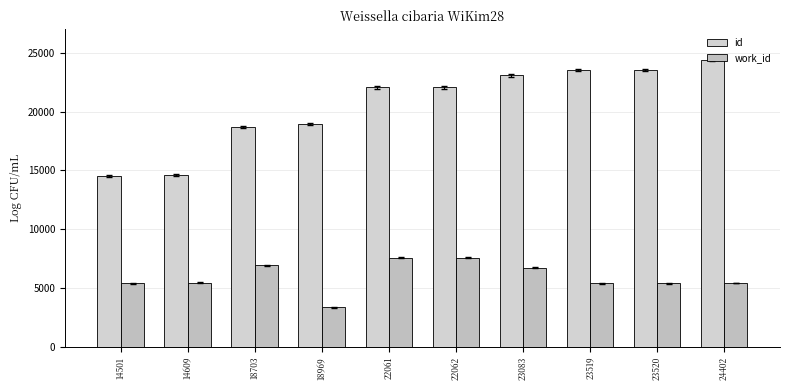

How many categories are shown in the chart?

10